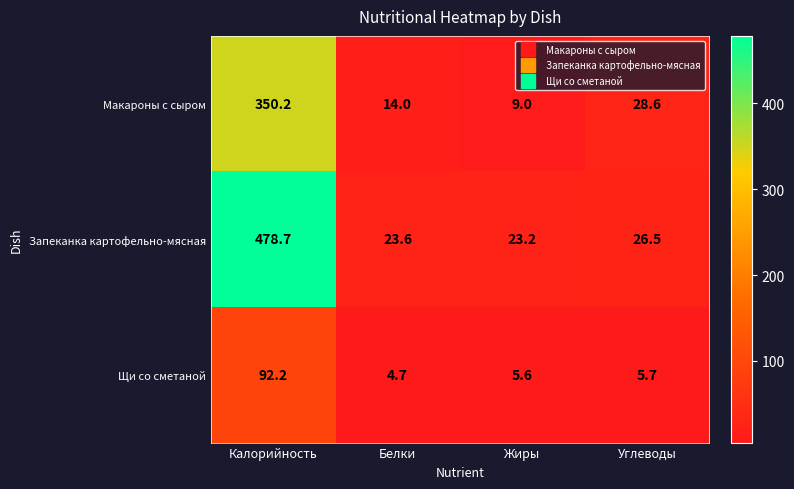

What is the maximum value shown in the chart?

478.7